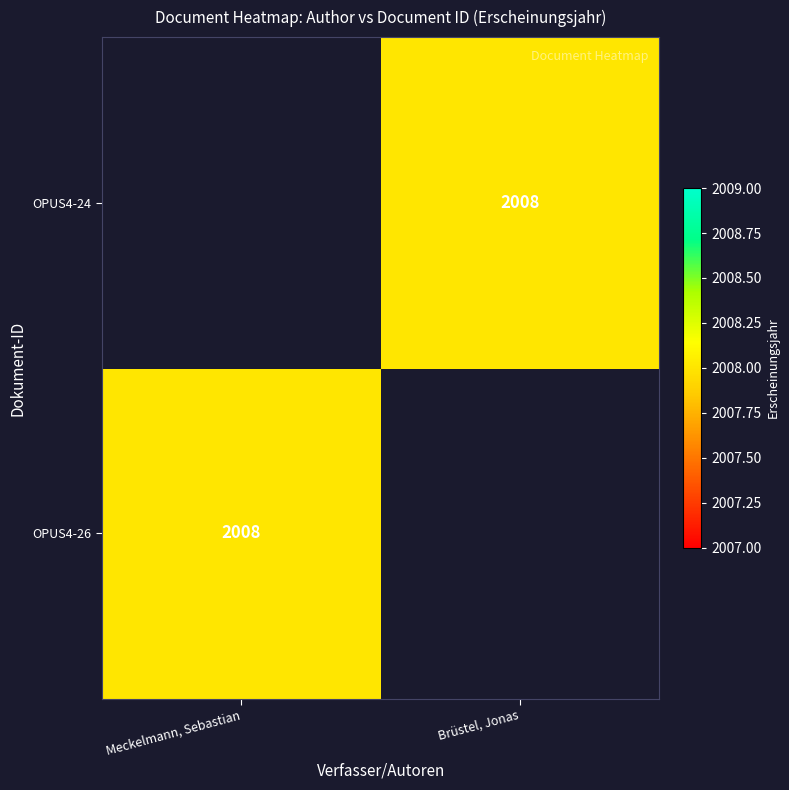

Is it true that OPUS4-24 equals 2008 at Brüstel, Jonas?

True